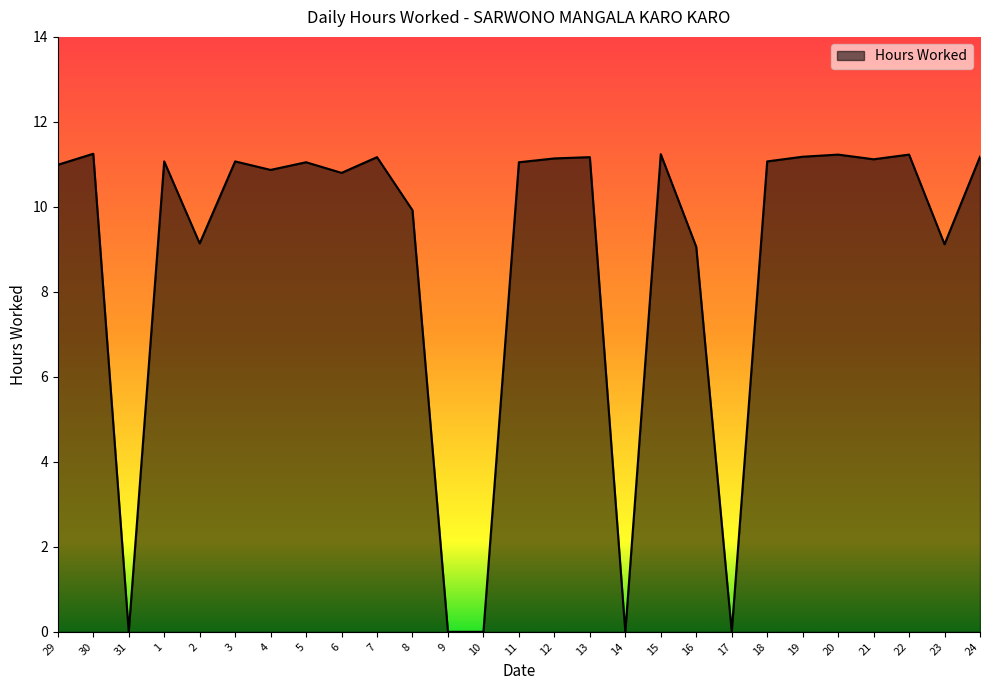

The chart shows a value of 11.1 at 12. True or false?

True